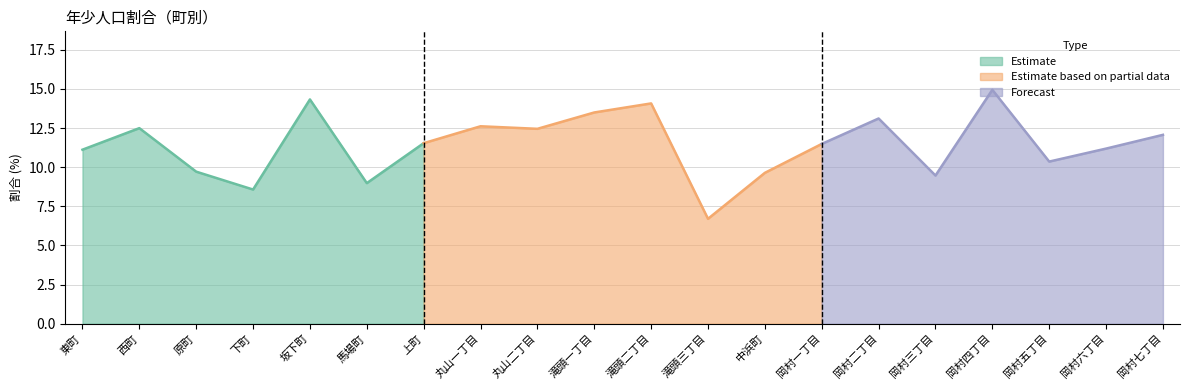

Approximately how many times larger is the value at 中浜町 compared to 岡村六丁目?

0.9